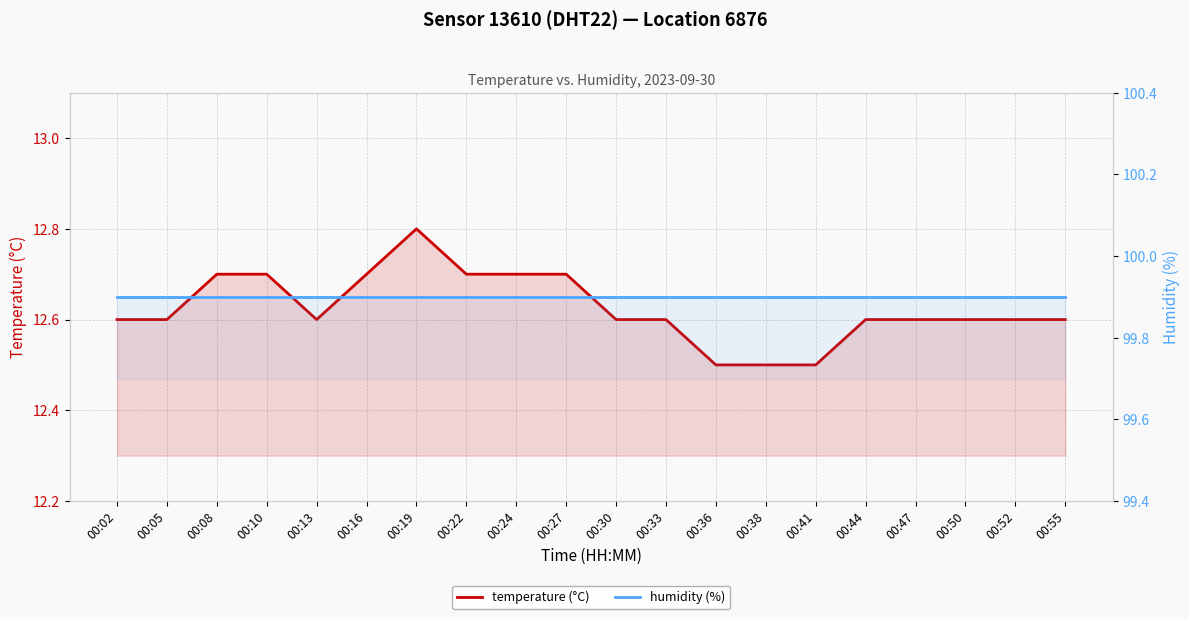

Which series changed the most between 00:10 and 00:36?

temperature (°C)